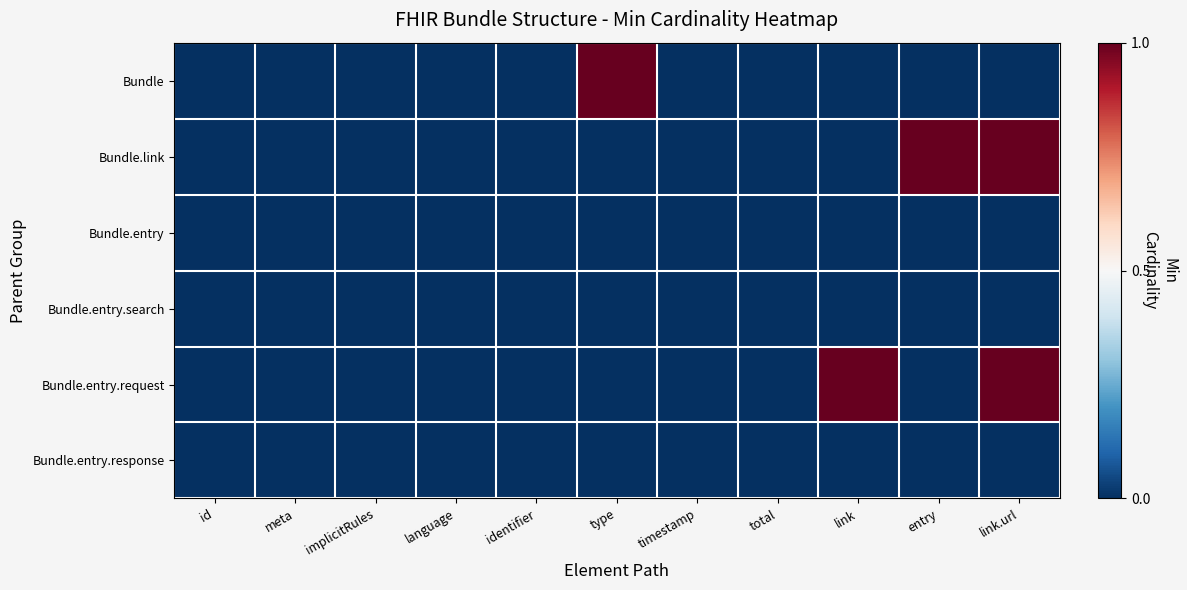

Which has a higher value, entry or id?

entry